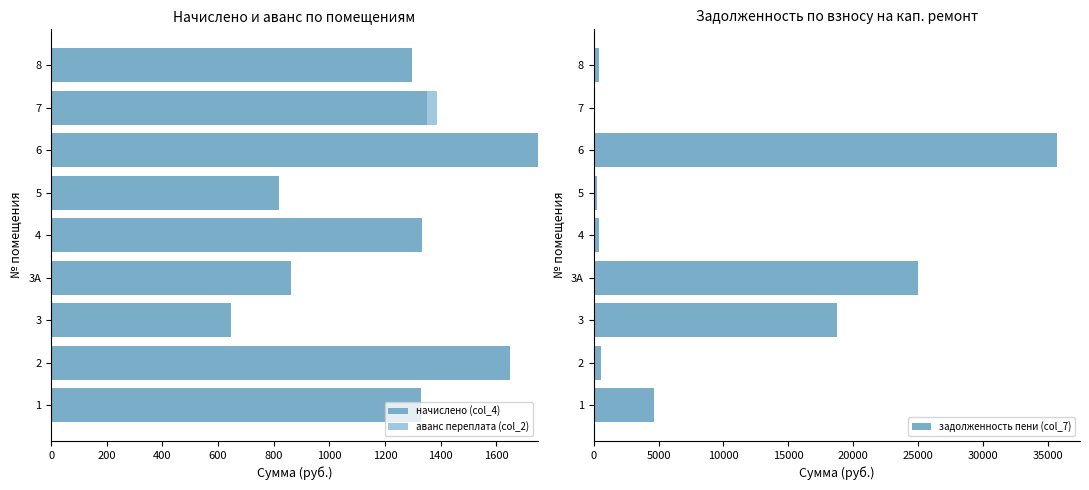

Which series has the largest range (max minus min)?

задолженность пени (col_7)